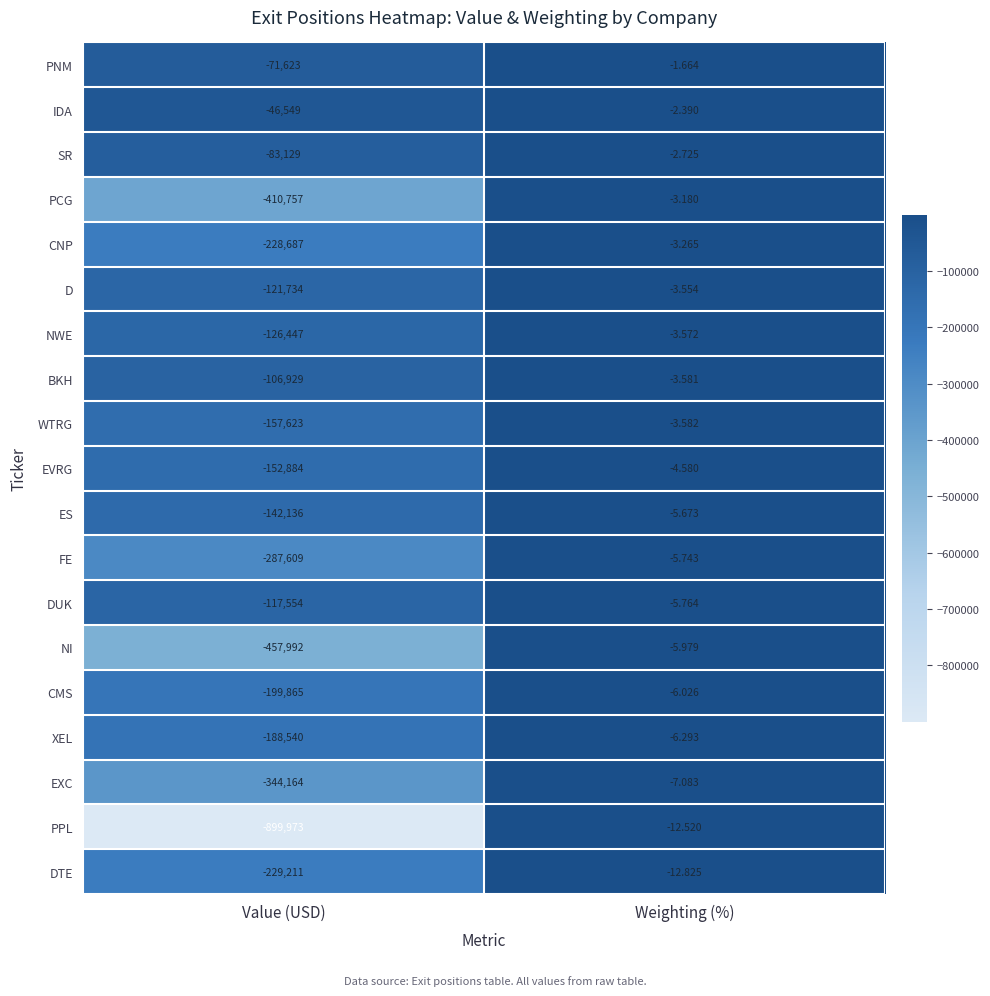

At which label does DUK reach its peak?

Weighting (%)